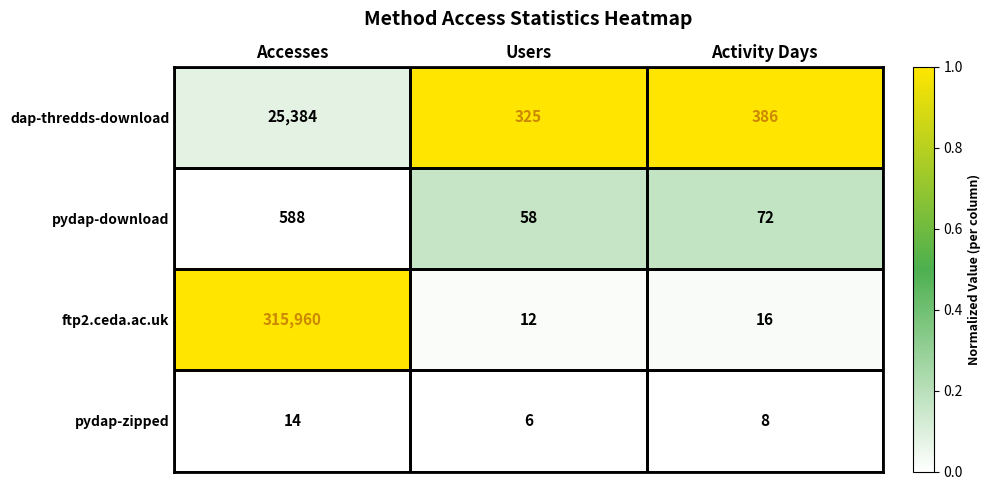

Which series has the widest spread of values?

ftp2.ceda.ac.uk